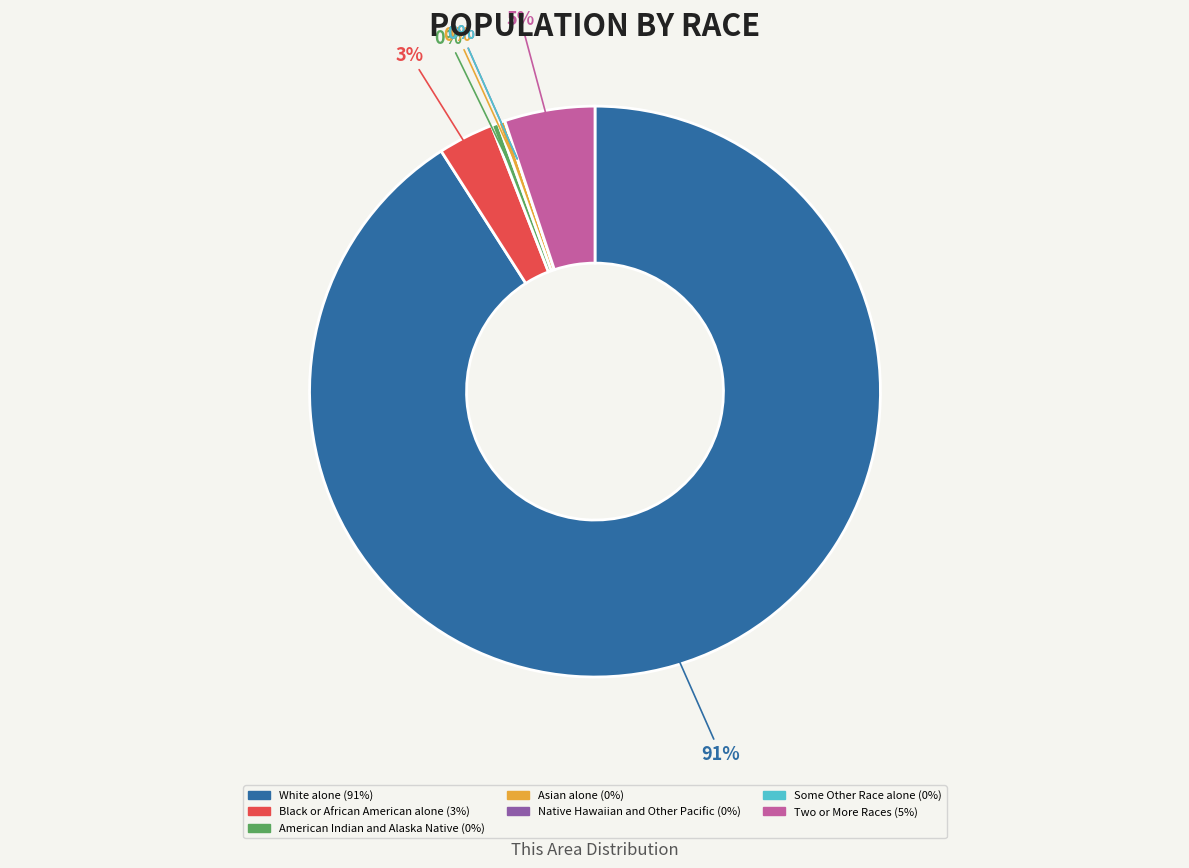

What is the largest slice in the pie chart?

White alone